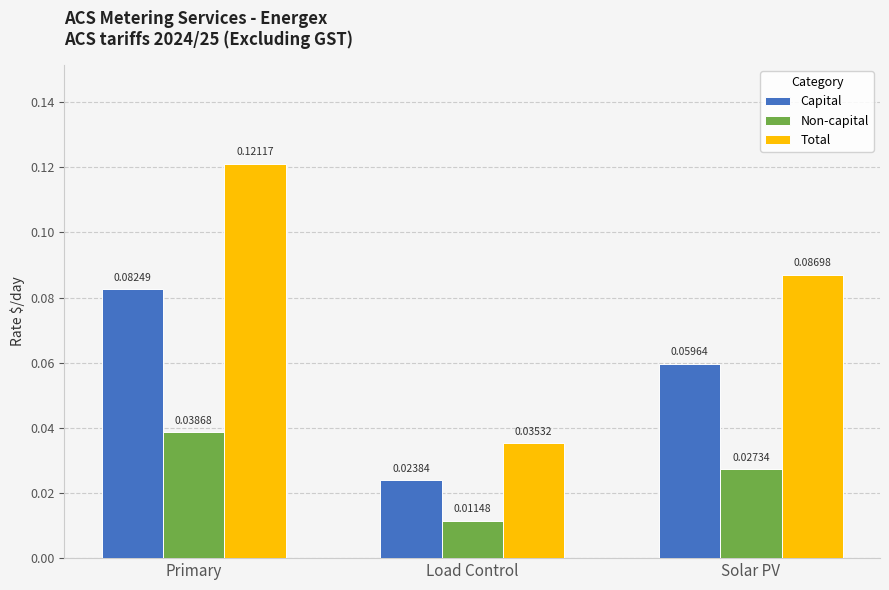

At which category is the sum across all series the highest?

Primary